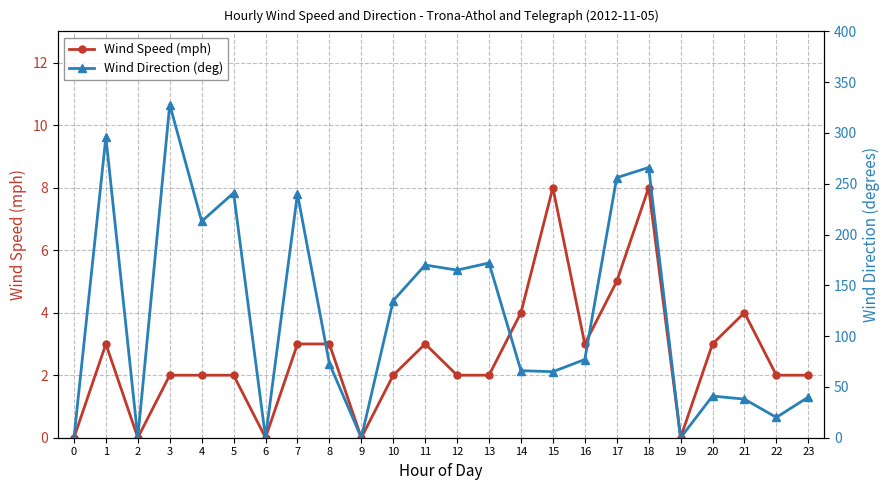

How many positive values does the Wind Direction (deg) series have?

19